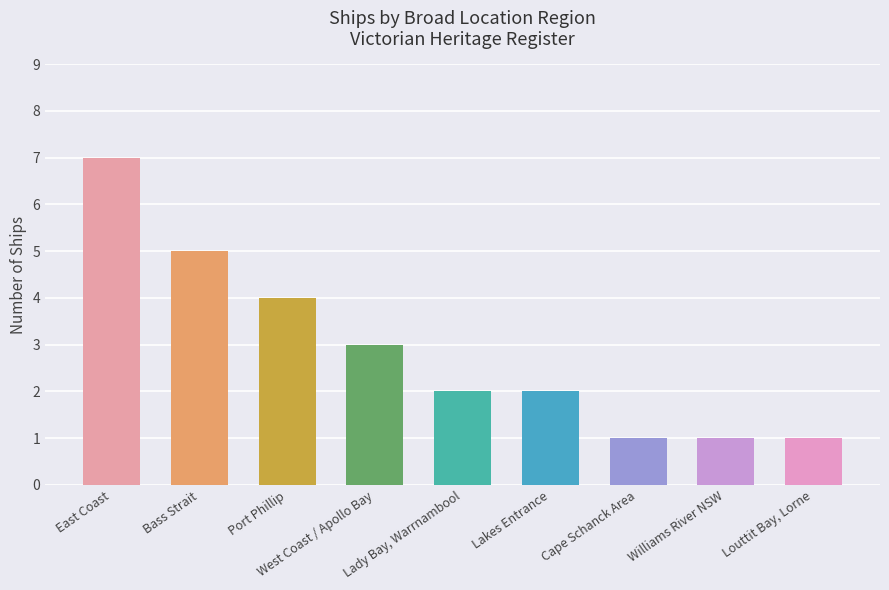

Reading right to left, what are all the values shown in this chart?

1	1	1	2	2	3	4	5	7